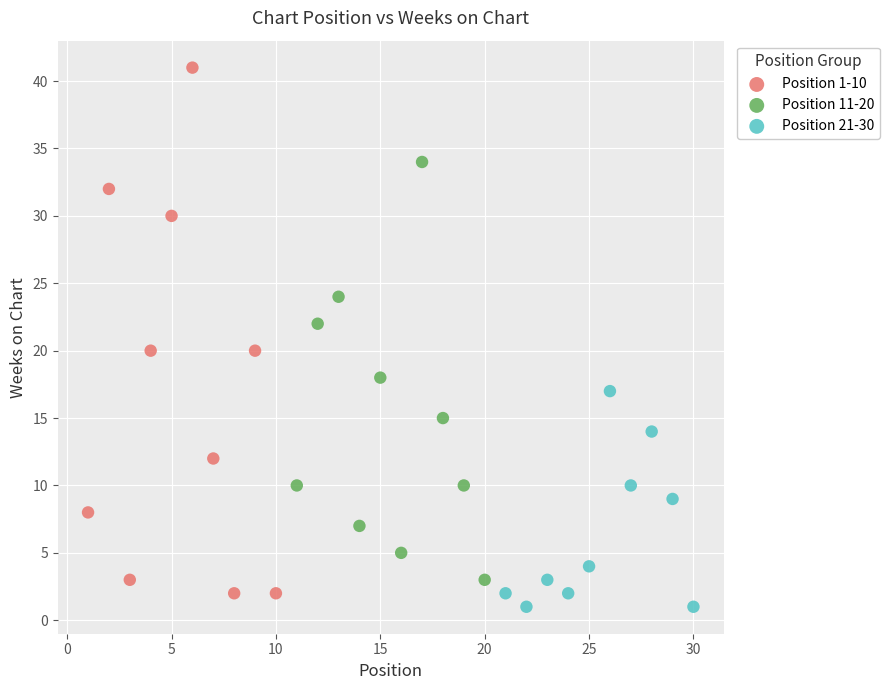

Which series has the largest Y range (max minus min)?

Position 1-10